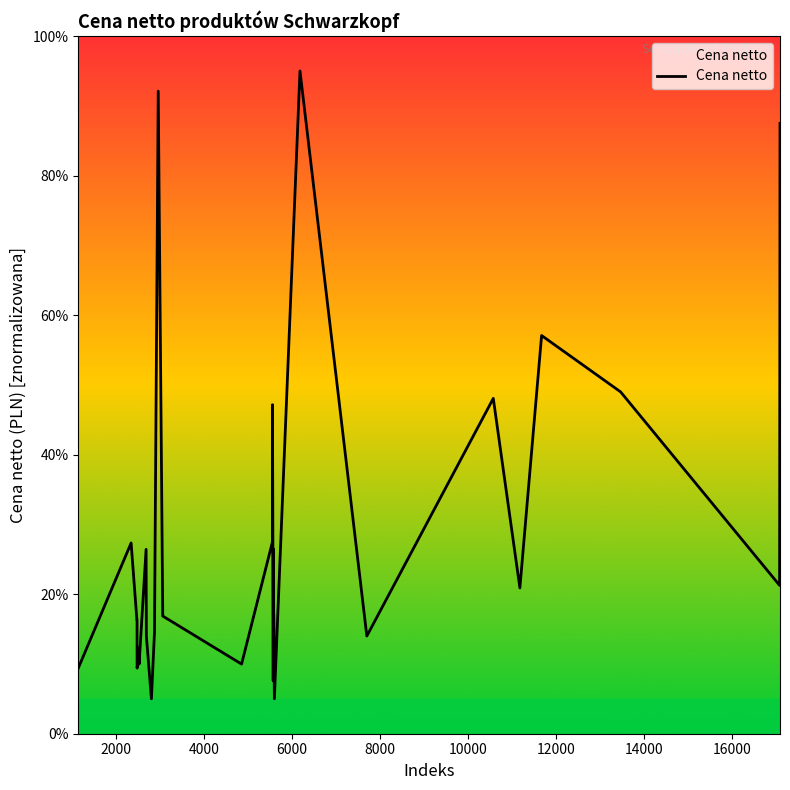

True or false: the data has more than 1 interior local peaks.

True